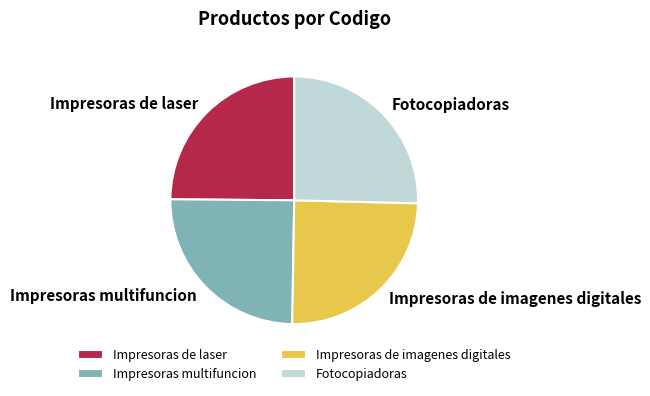

Which slice is the largest?

Fotocopiadoras